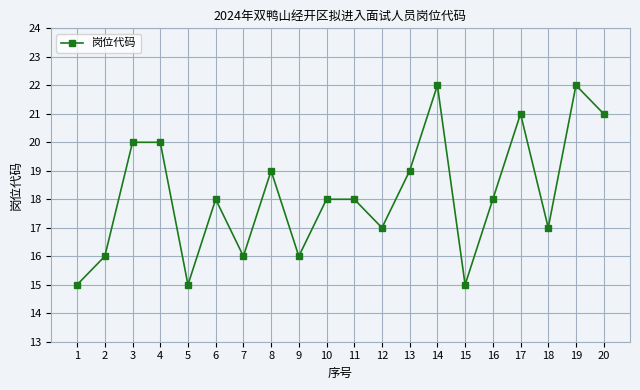

Is it true that the value at 2 is 9?

False